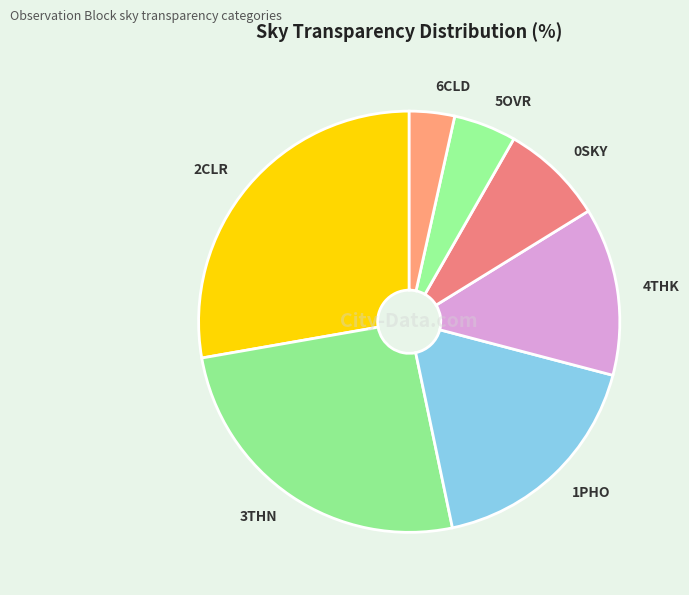

Which category has the biggest portion of the pie?

2CLR